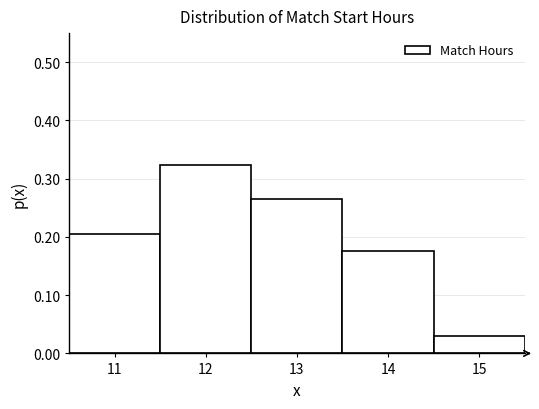

Reading left to right, list every bar in this chart as the range it spans on the x-axis followed by its height. The values are not printed on the chart, so give them approximately, as read against the axis.

10.5 to 11.5: 0.21
11.5 to 12.5: 0.32
12.5 to 13.5: 0.26
13.5 to 14.5: 0.18
14.5 to 15.5: 0.03